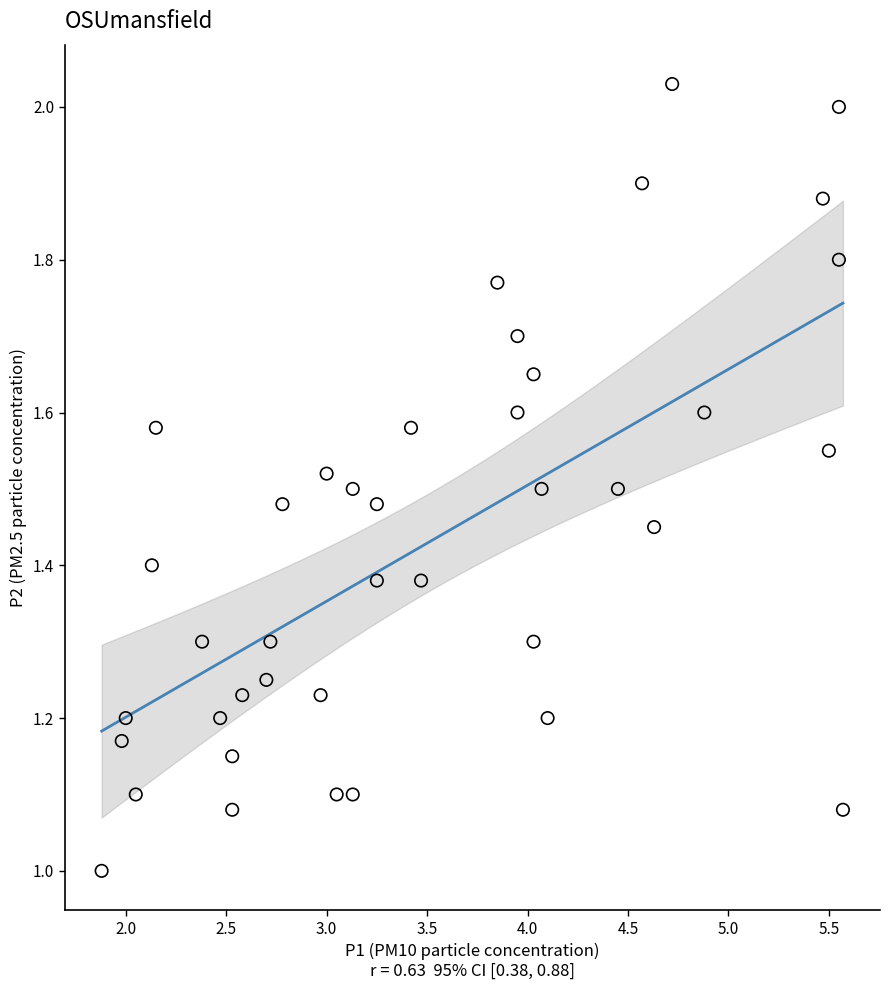

What is the range of Y values (max minus min)?

1.0